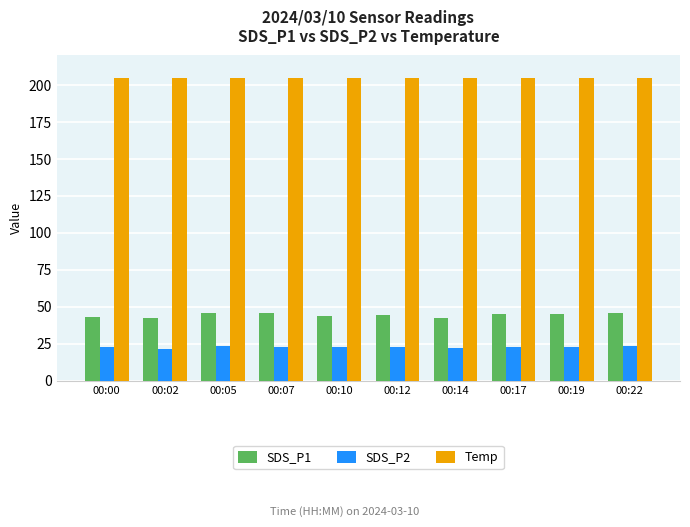

What is the value of the Temp bar at the 8th from the left?

204.9